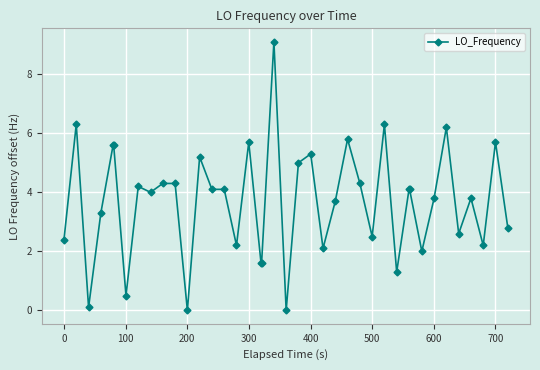

True or false: the data has more than 0 interior local peaks.

True